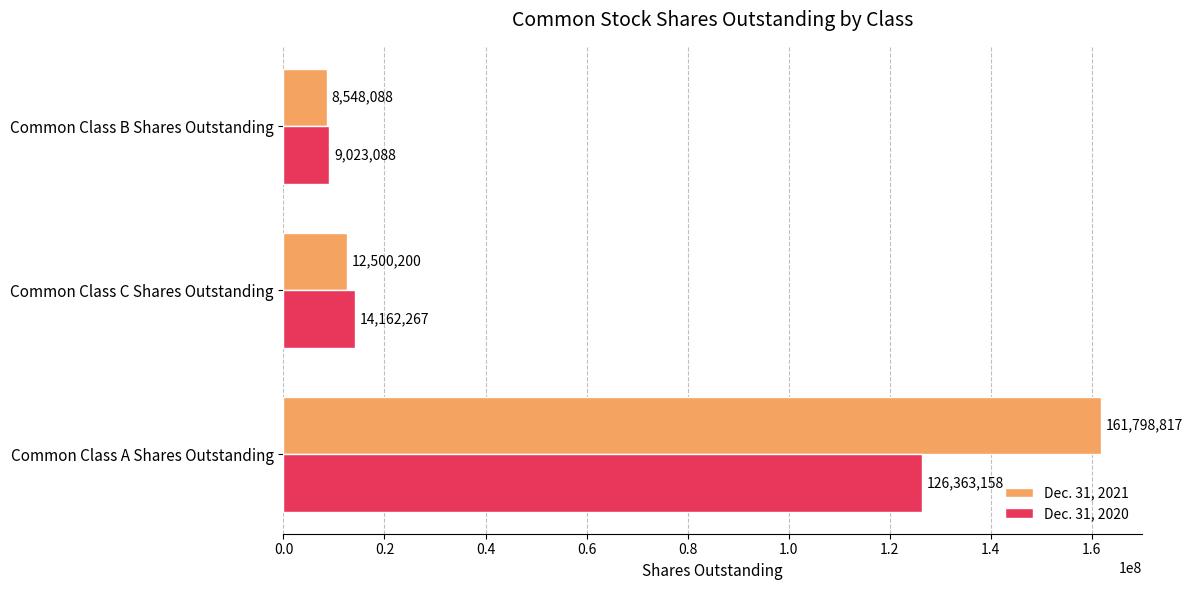

The Dec. 31, 2021 series shows 111797273 at Common Class A Shares Outstanding. True or false?

False